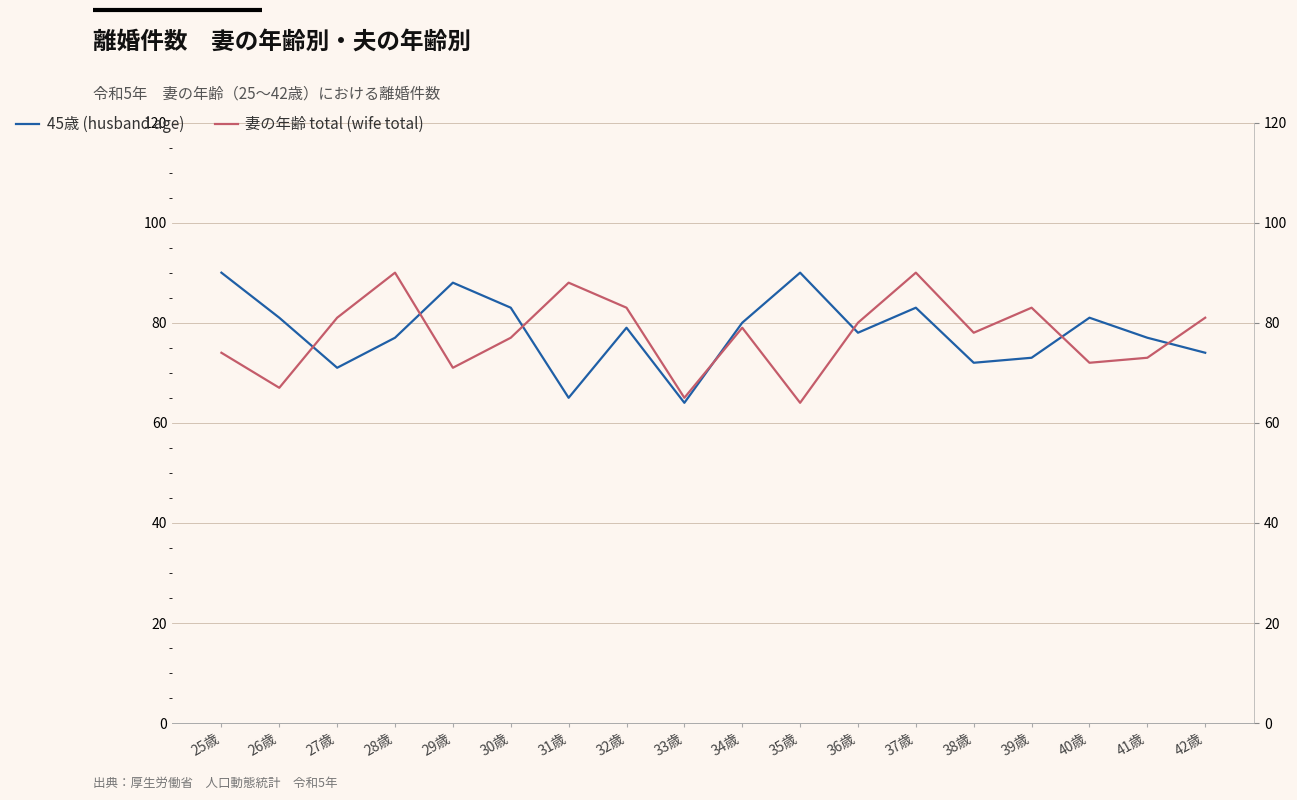

At which label is 45歳 (husband age) closest to 77?

28歳